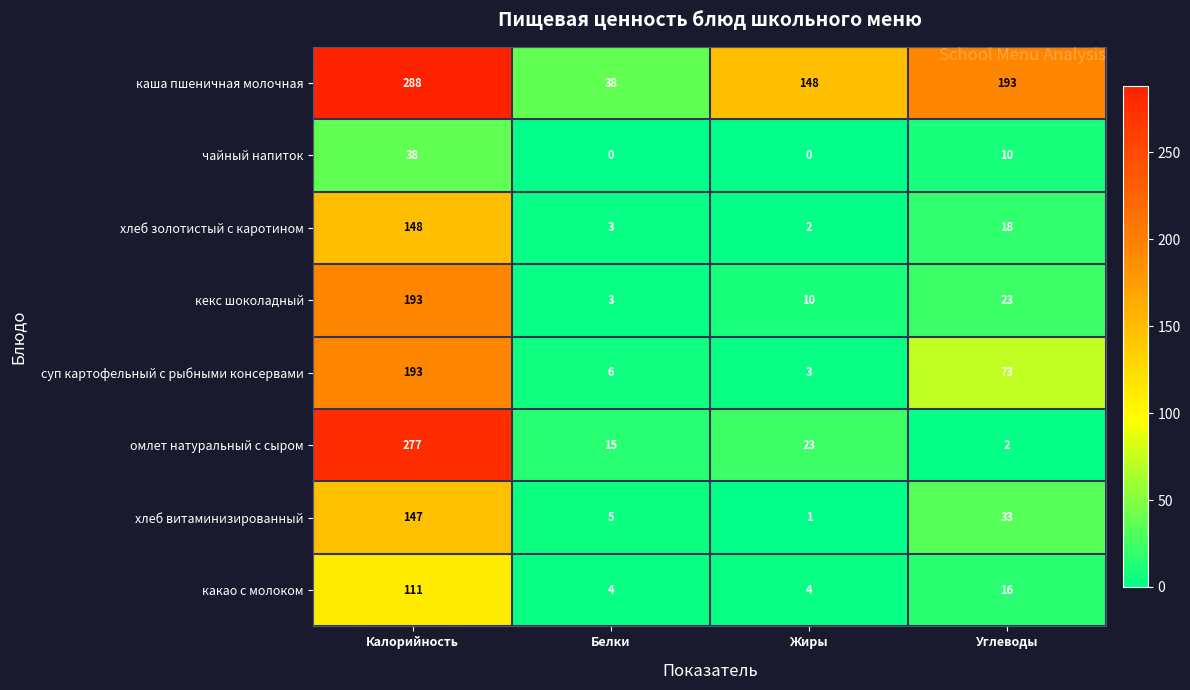

Rank the series at Жиры from highest to lowest value.

каша пшеничная молочная, омлет натуральный с сыром, кекс шоколадный, какао с молоком, суп картофельный с рыбными консервами, хлеб золотистый с каротином, хлеб витаминизированный, чайный напиток